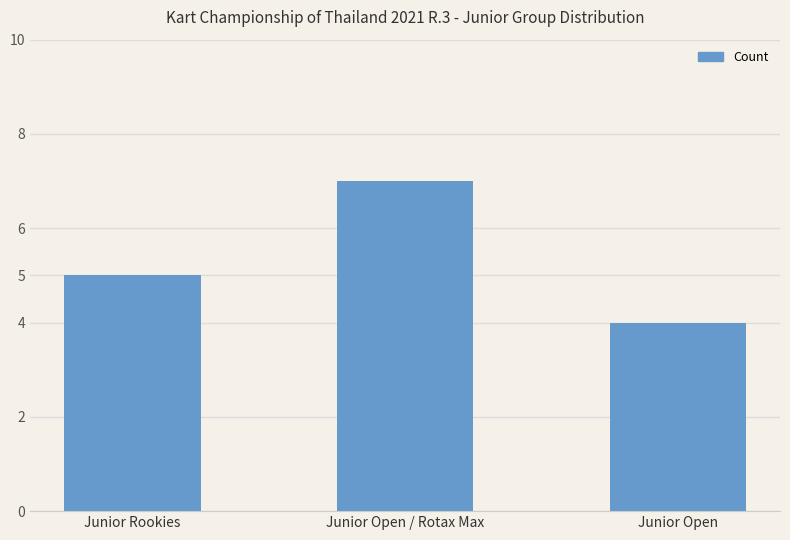

Which category has the lowest value across all series?

Junior Open